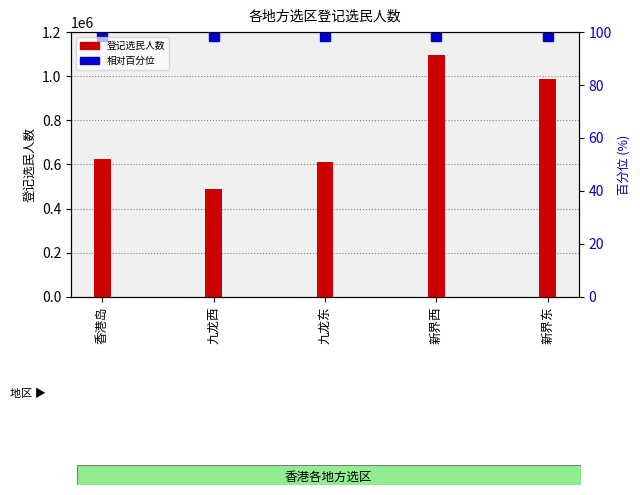

Reading left to right, extract all data points from this chart.

623273	489451	608658	1094701	988986